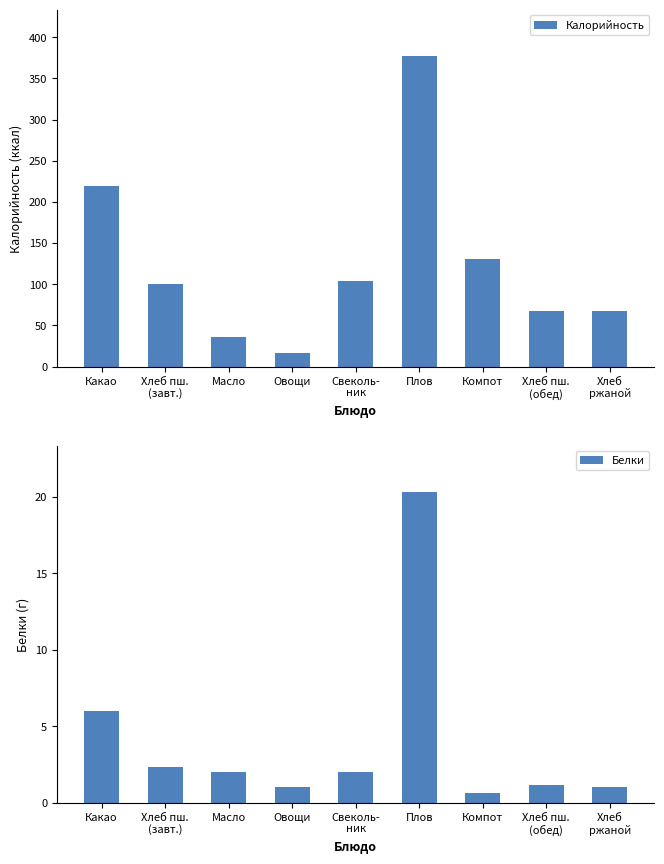

Rank the series by their average value, from lowest to highest.

Белки, Калорийность